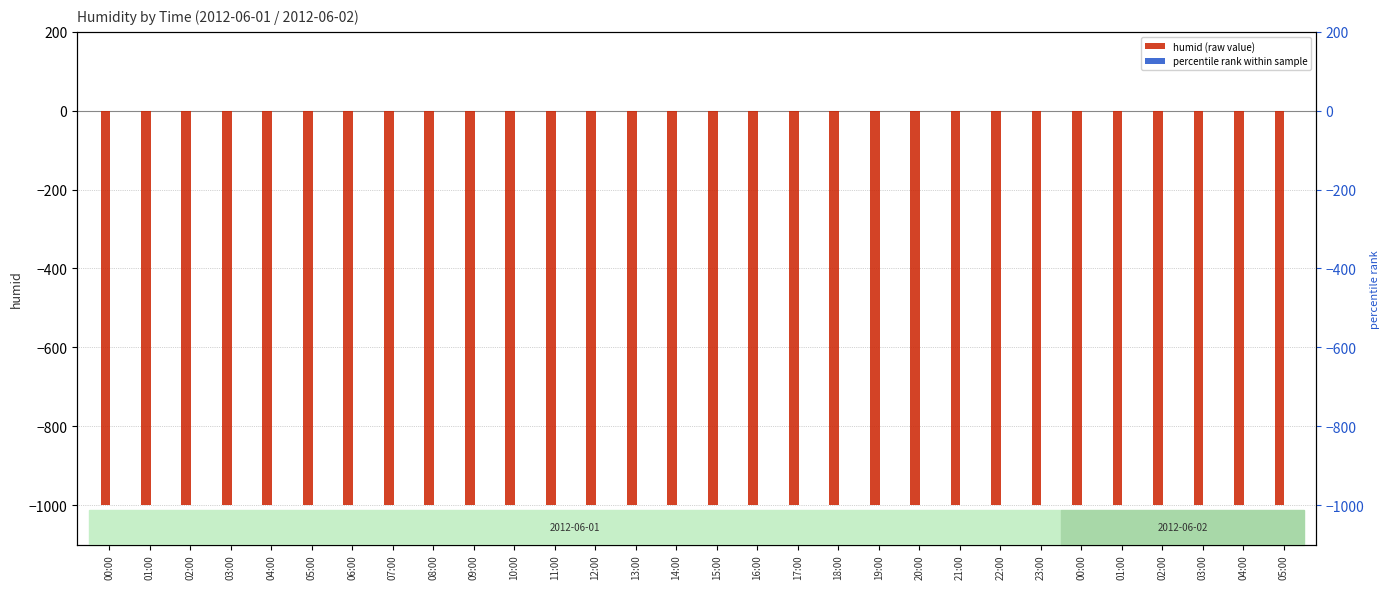

How many distinct data groups are displayed?

2